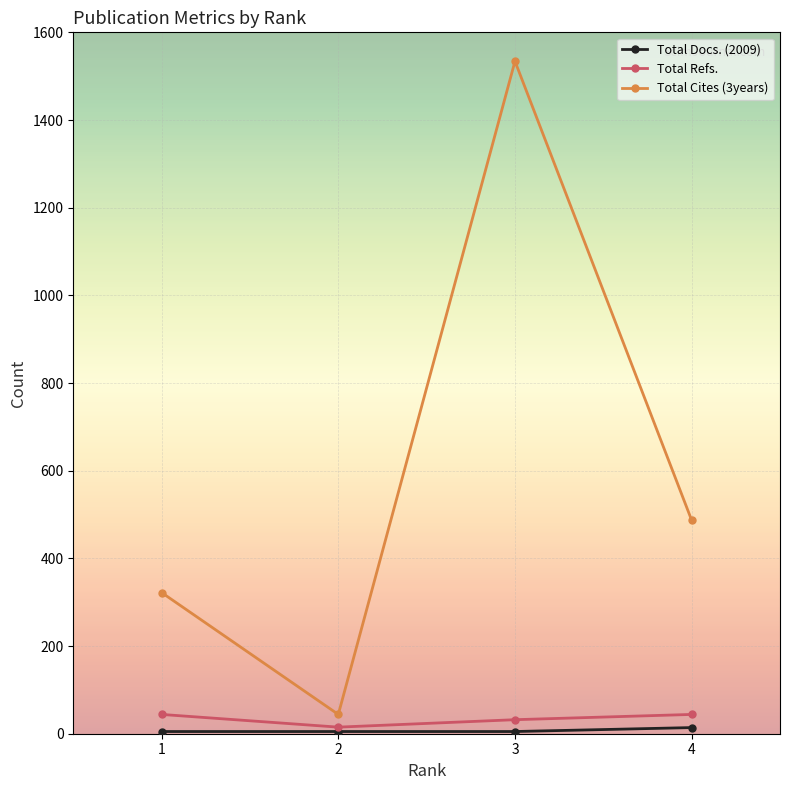

True or false: Total Refs. has more than 2 interior local peaks.

False